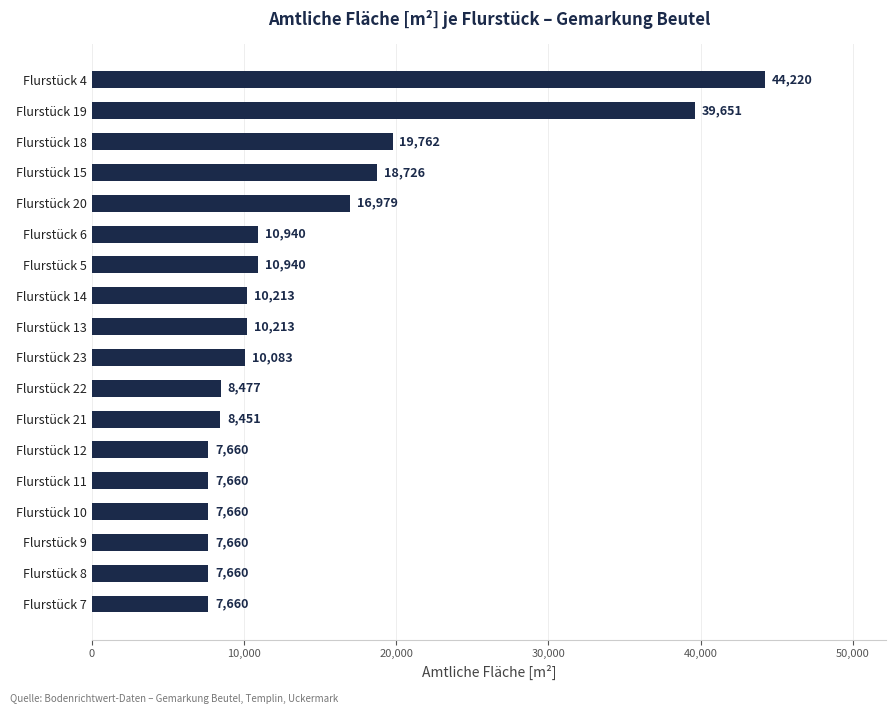

At which category does the chart reach its peak across all series?

Flurstück 4